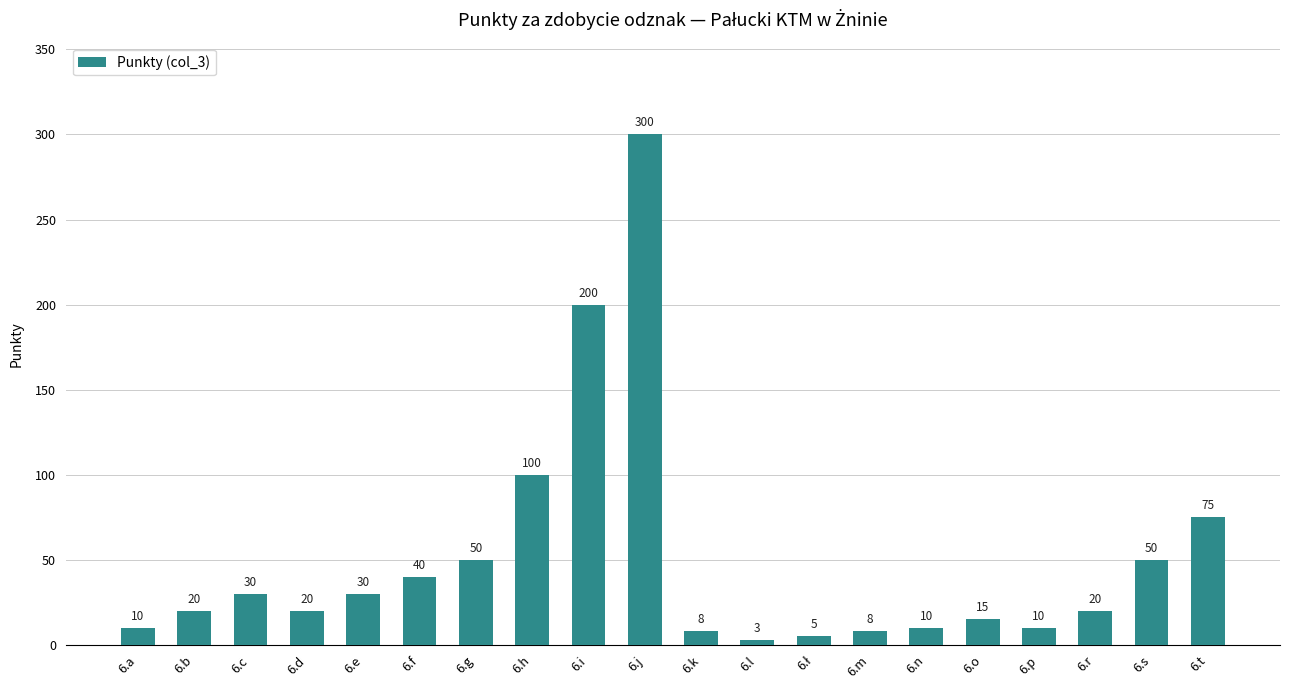

The value at 6.m is 8. True or false?

True